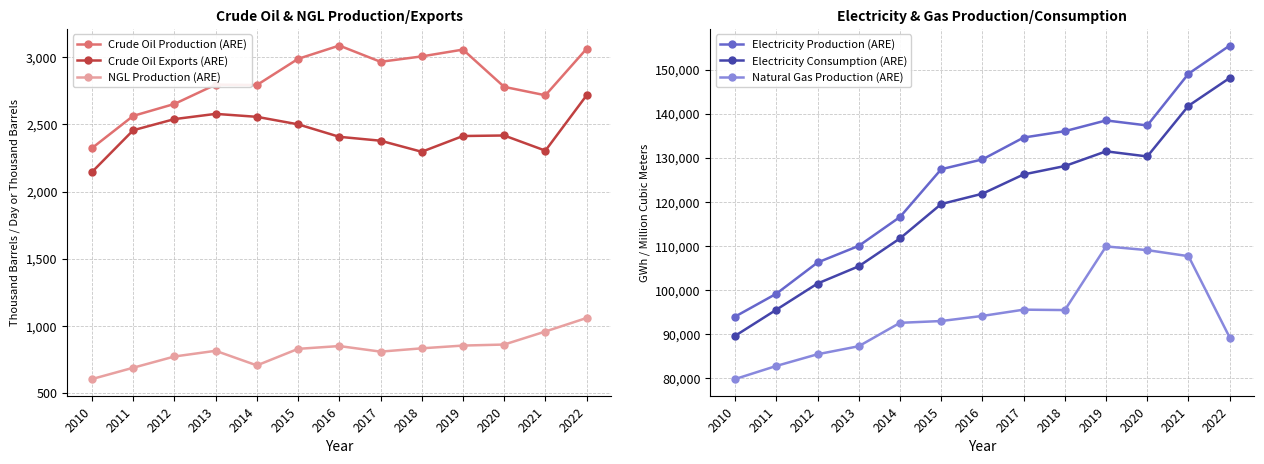

Where does the Electricity Production (ARE) series first go above 129612?

2016